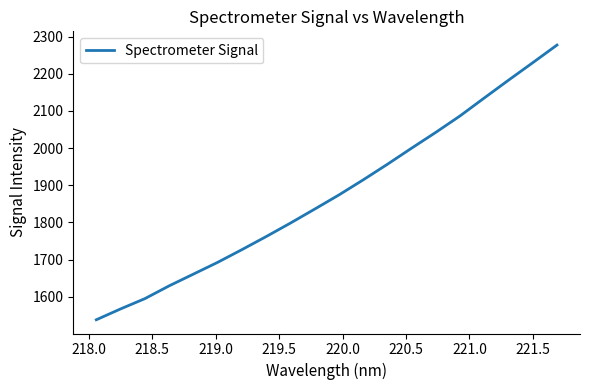

How many values exceed 1873?

10